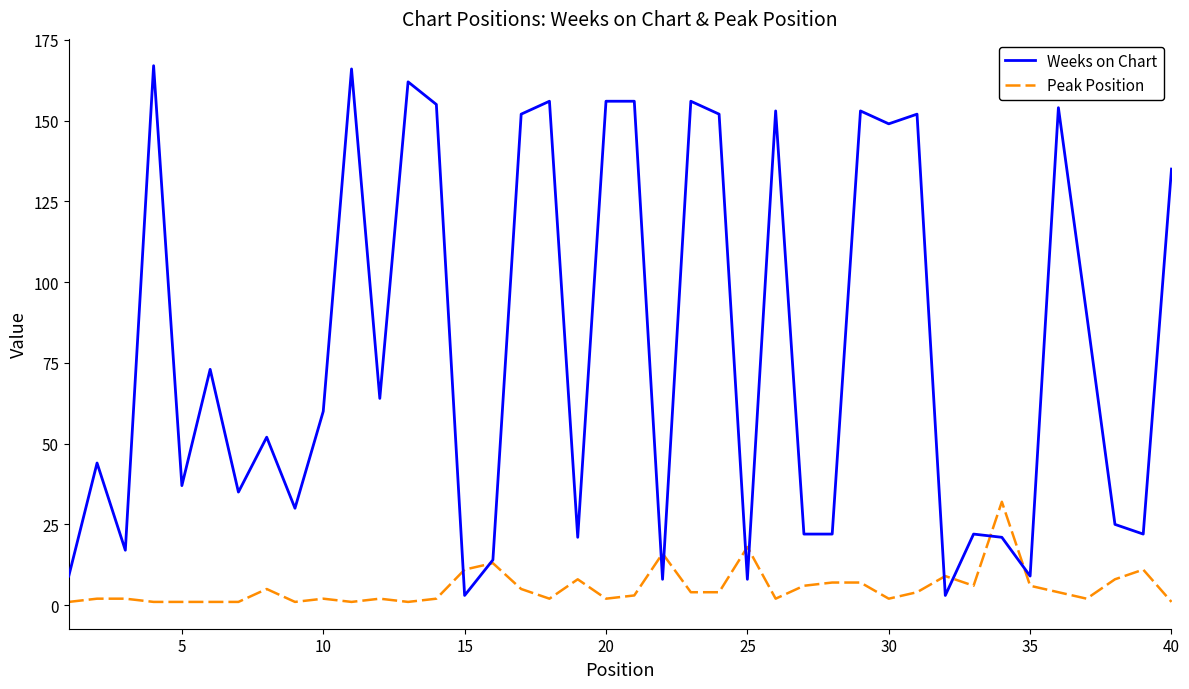

Rank the series by their average value, from highest to lowest.

Weeks on Chart, Peak Position